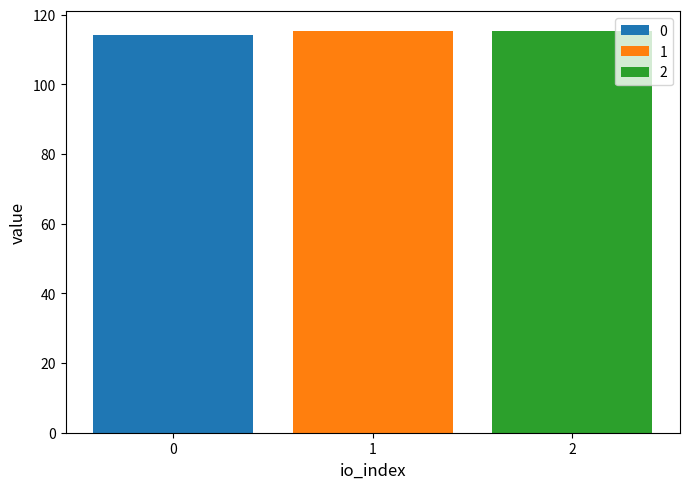

The value of 1 at 1 is 115.2. True or false?

True